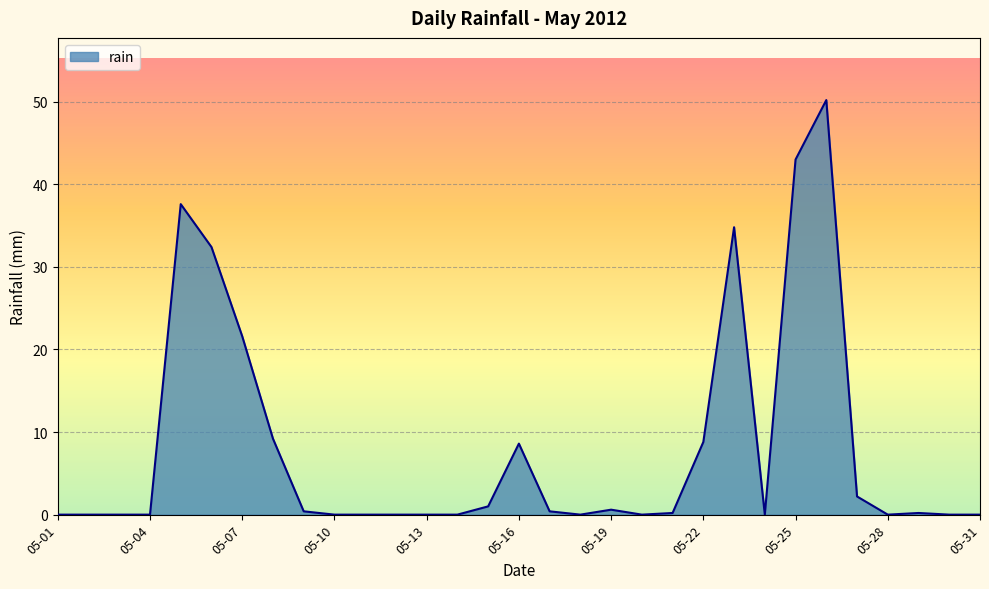

What is the maximum value shown in the chart?

50.2